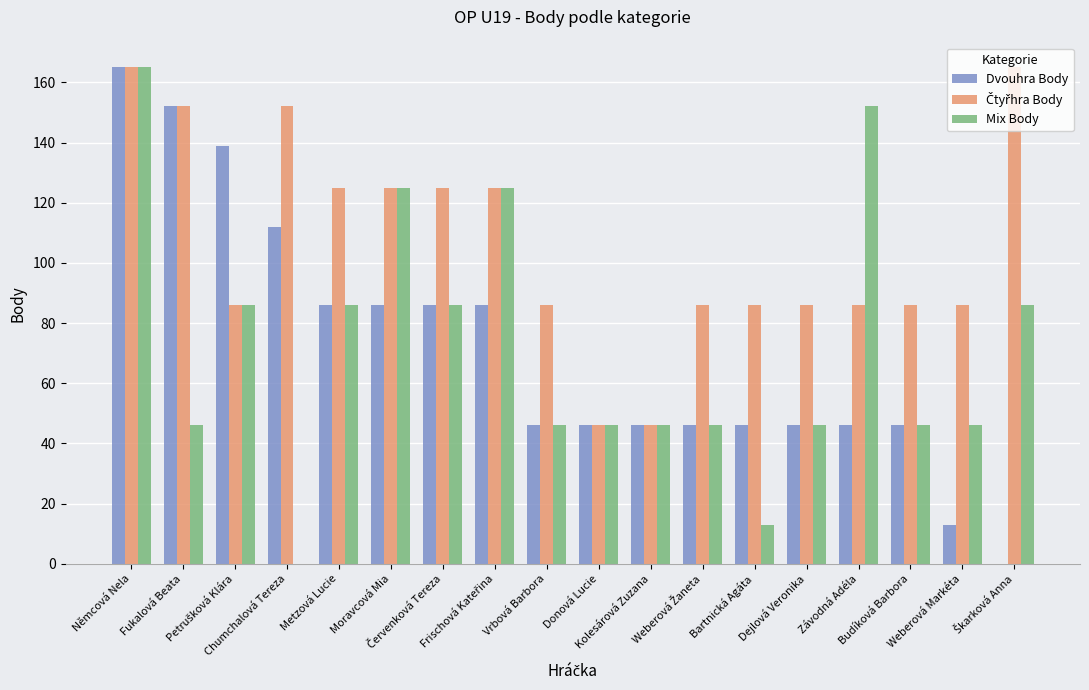

How many data points does each series have?

18